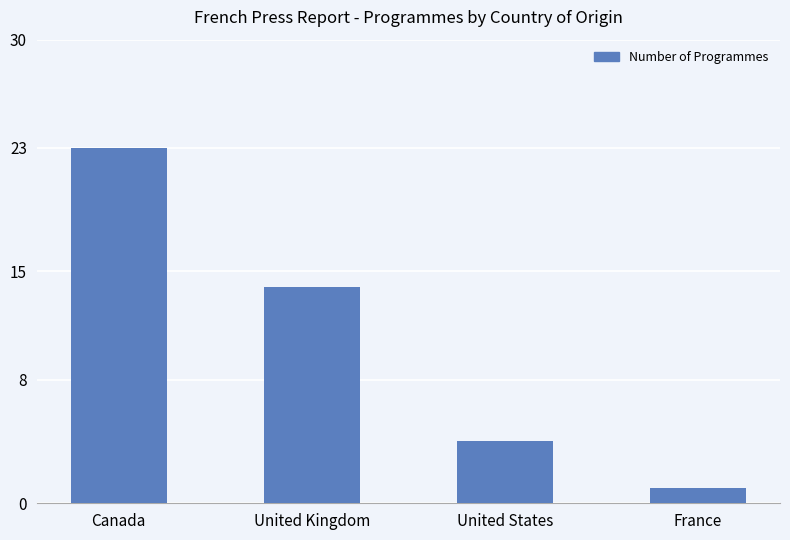

Reading right to left, list all the values displayed in this chart.

France=1	United States=4	United Kingdom=14	Canada=23